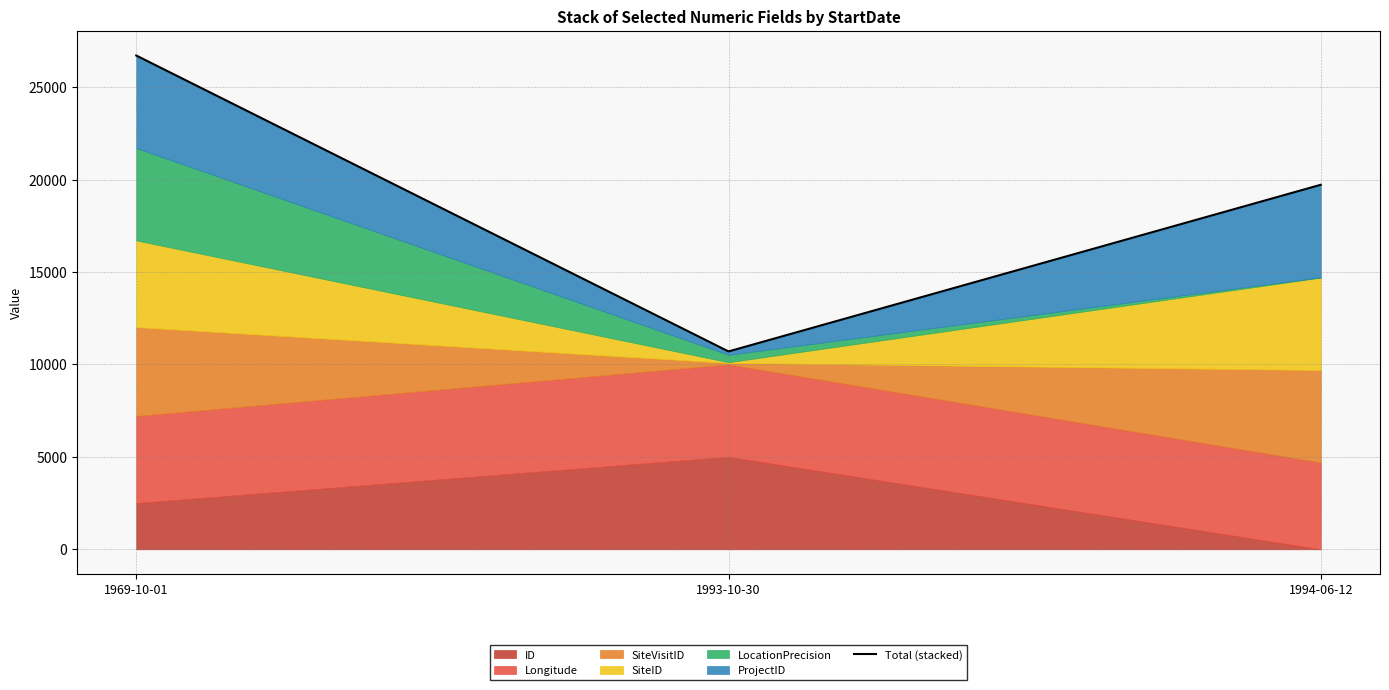

Does the chart have visible grid lines?

Yes